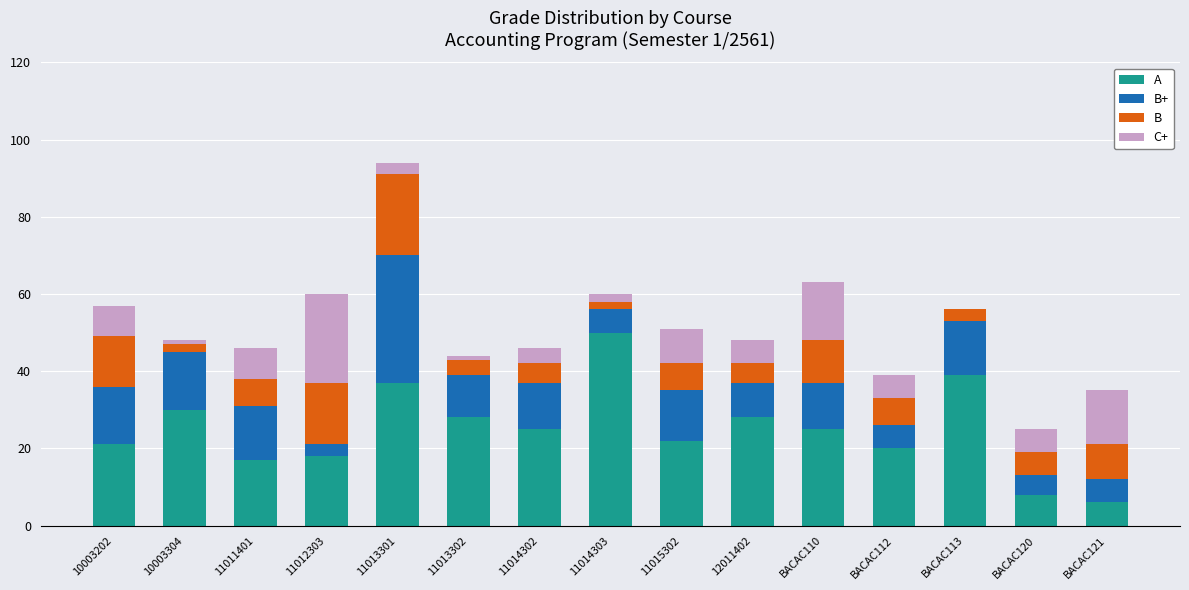

What is the sum of the A values at 11014302 and 11014303?

75